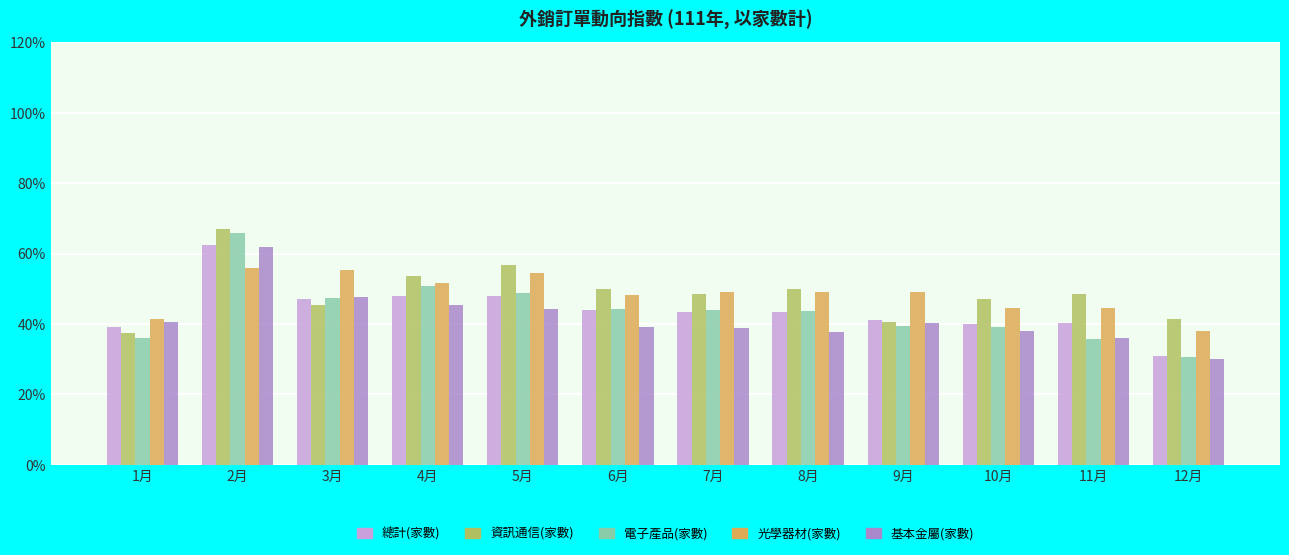

Which category has the lowest value in the 電子產品(家數) series?

12月